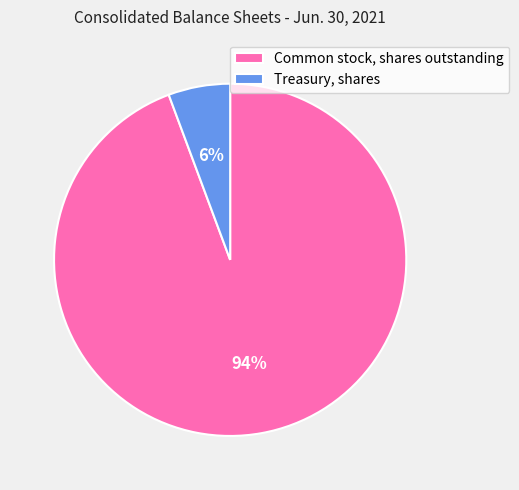

Count the number of slices in the pie.

2